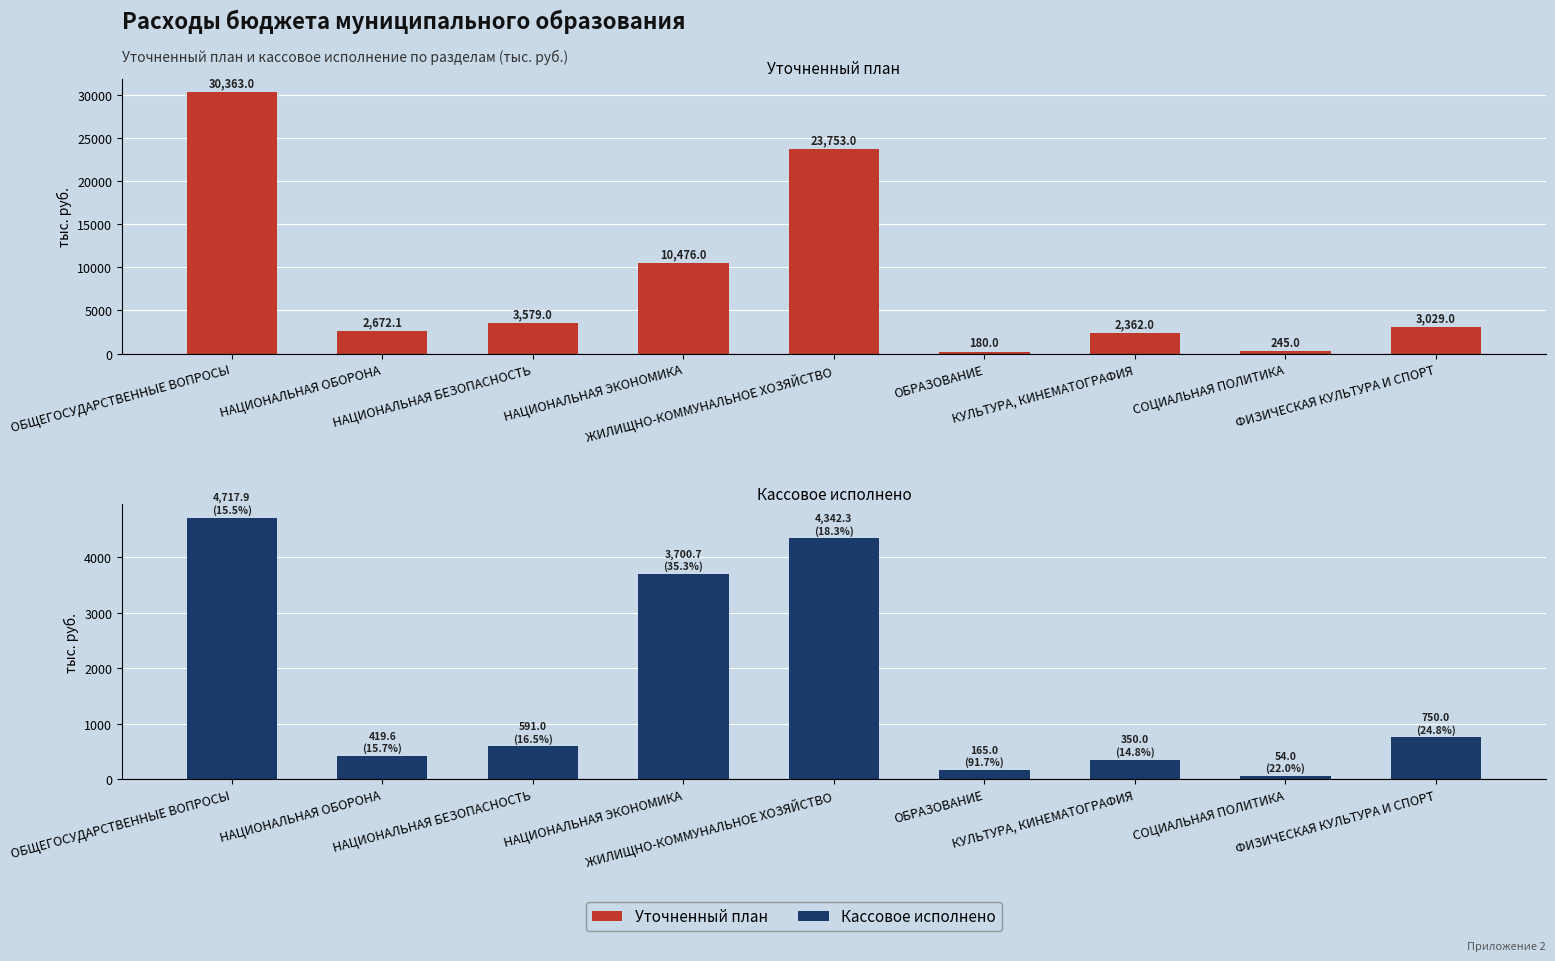

The Уточненный план series shows 967.7 at ФИЗИЧЕСКАЯ КУЛЬТУРА И СПОРТ. True or false?

False